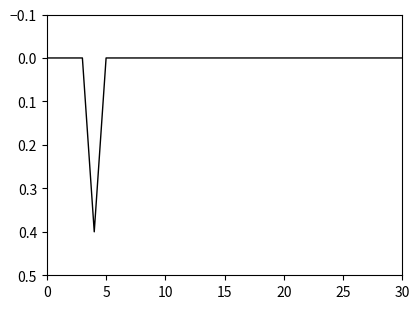

What is the difference between the maximum and minimum values?

0.4